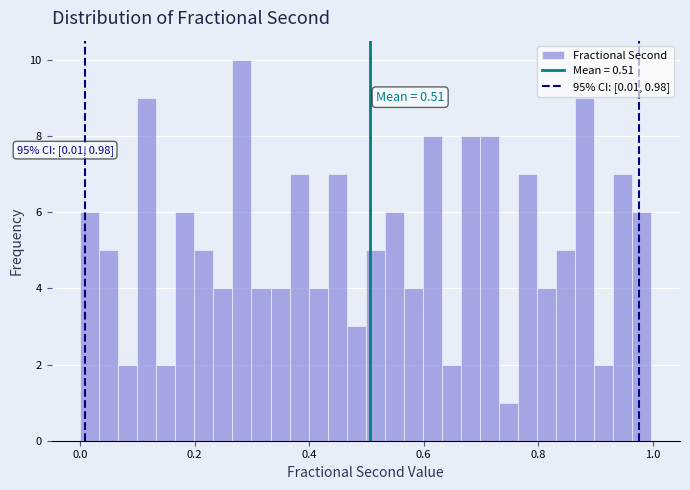

Around what value on the x-axis is the tallest bar? Give the approximate position of its centre, as read against the axis.

0.28